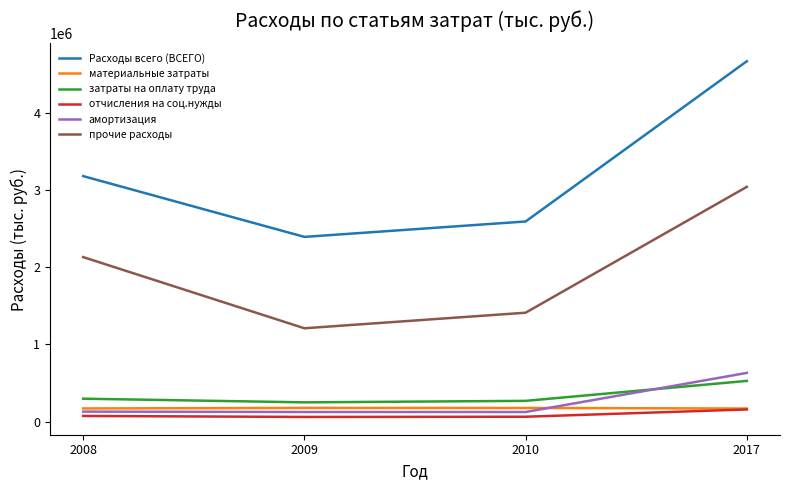

What is the maximum value for затраты на оплату труда?

526251